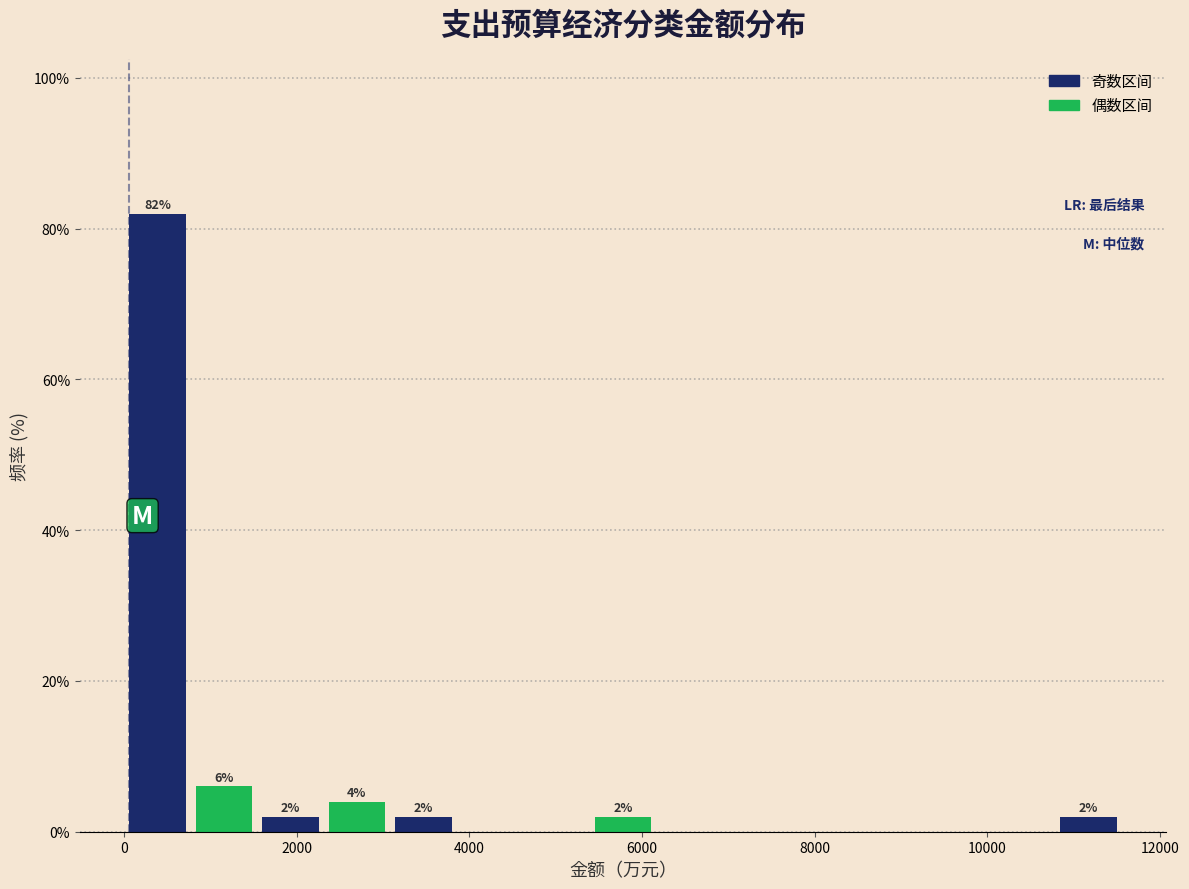

Around what value on the x-axis is the tallest bar? Give the approximate position of its centre, as read against the axis.

400